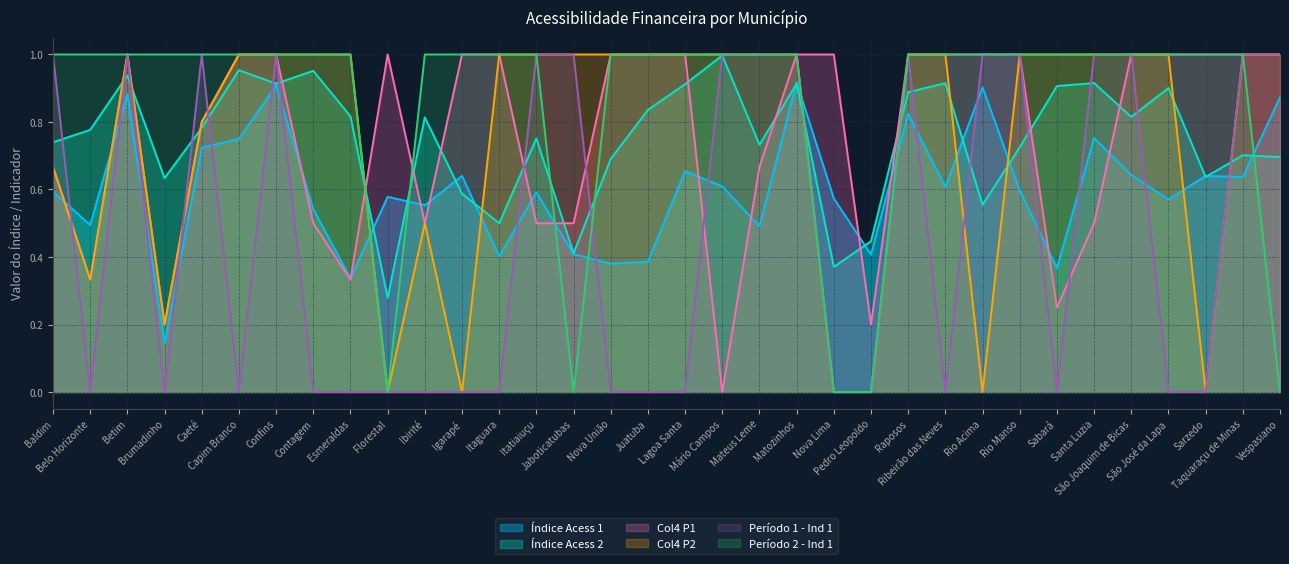

How many categories are shown in the chart?

34